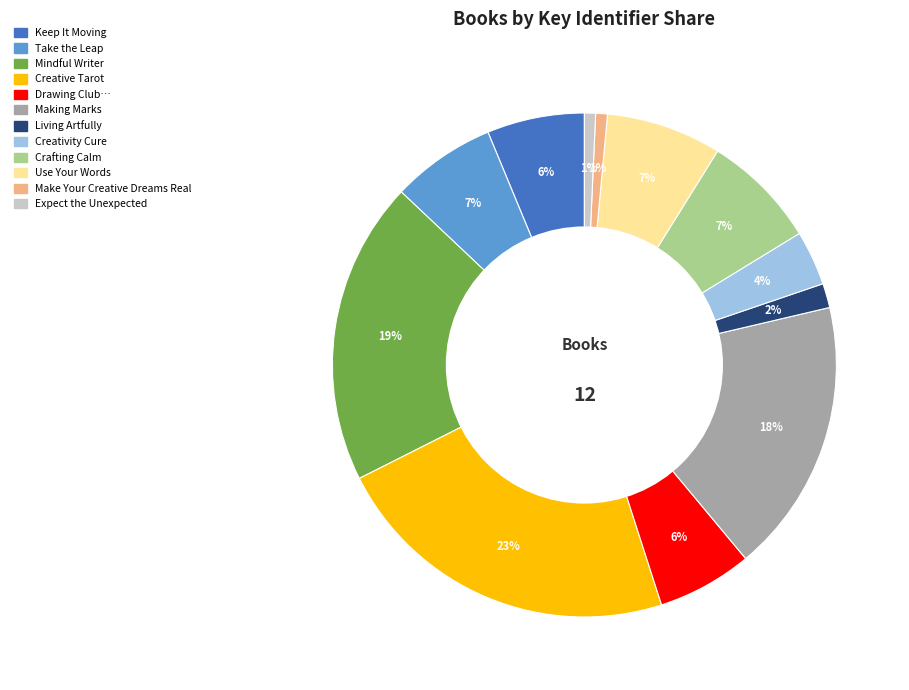

To the nearest percent, what is the difference between the largest and smallest slice percentages?

22%